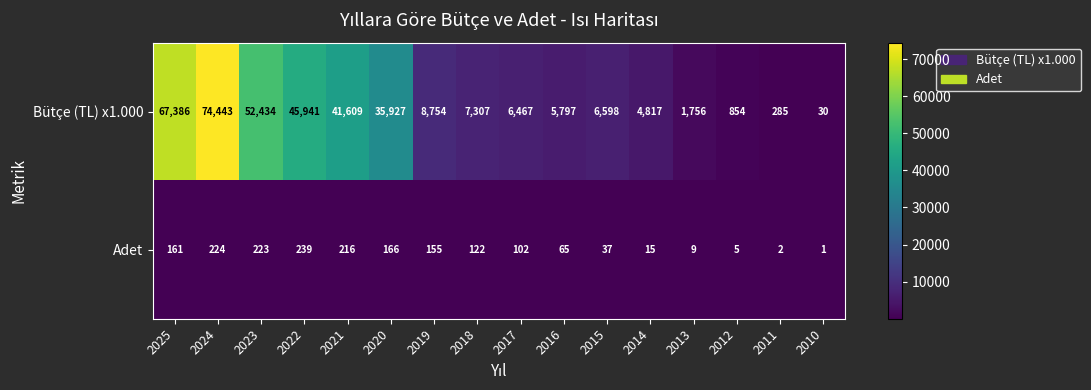

Rank the series at 2024 from lowest to highest value.

Adet, Bütçe (TL) x1.000